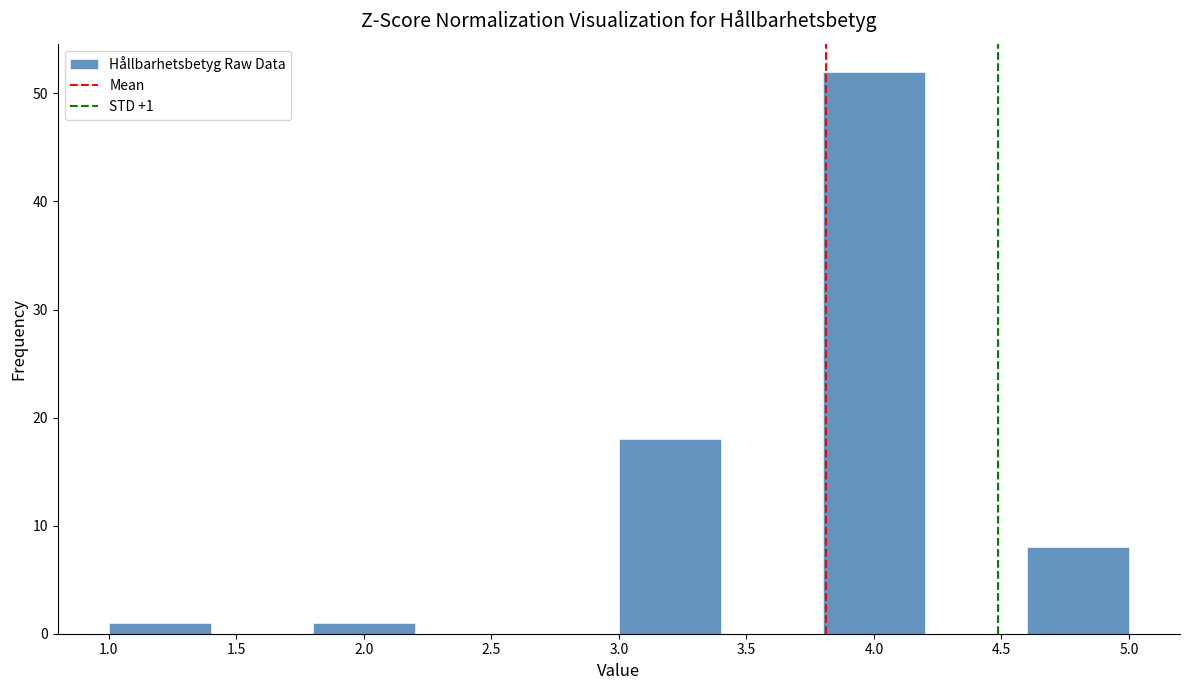

Which range on the x-axis has the tallest bar?

3.8 to 4.2